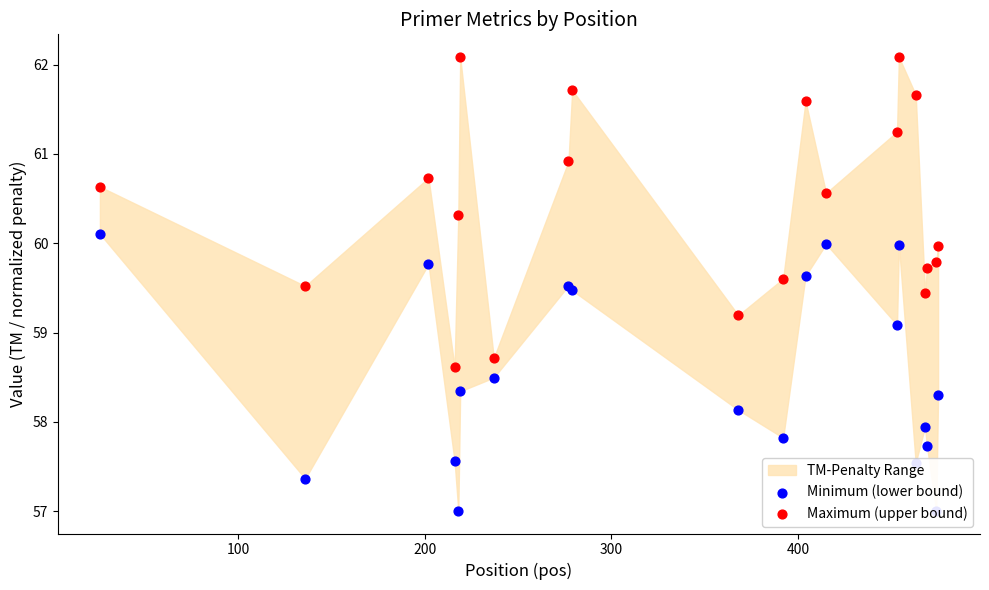

Which series reaches the minimum Y coordinate?

Minimum (lower bound)